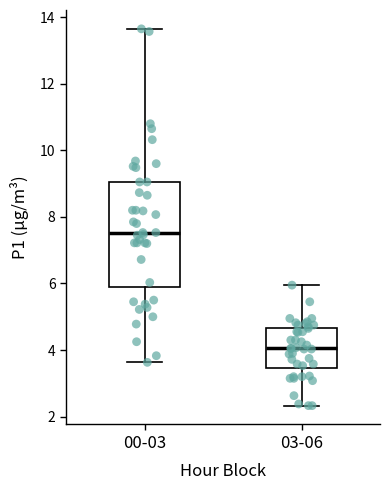

Reading left to right, read every box against the y-axis: the position of its median line, the range the box covers, and the ends of its whiskers. The values are not printed on the chart, so give them approximately, as read against the axis.

00-03: median 7.6, box 5.8 to 9.0, whiskers 3.6 to 13.6
03-06: median 4.0, box 3.4 to 4.6, whiskers 2.4 to 6.0